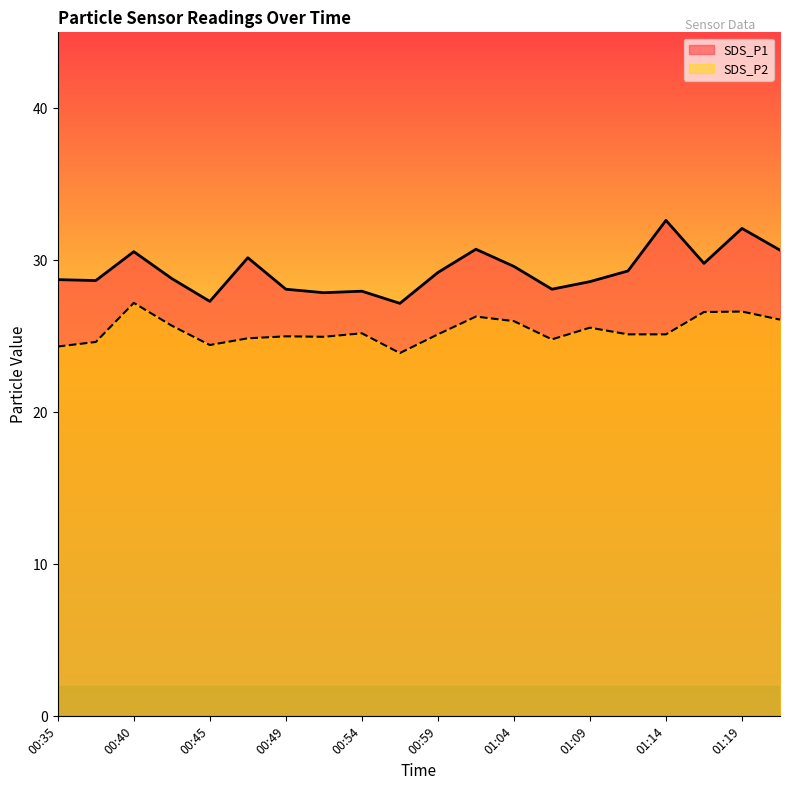

At which category is the sum across all series the highest?

01:19